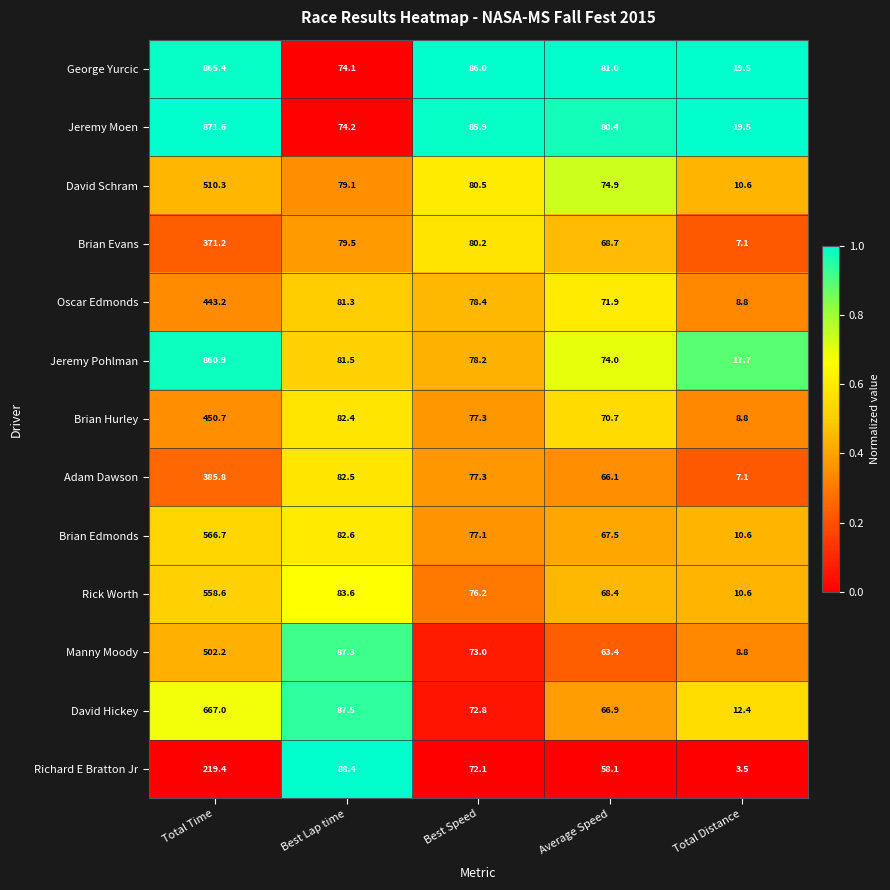

What is the difference between the maximum and minimum values in the Brian Edmonds series?

556.1